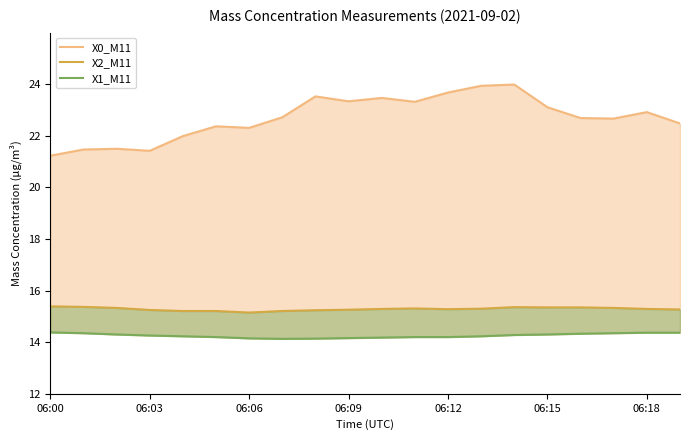

Is the value of X2_M11 at 06:06 greater than the value of X1_M11 at 7?

Yes